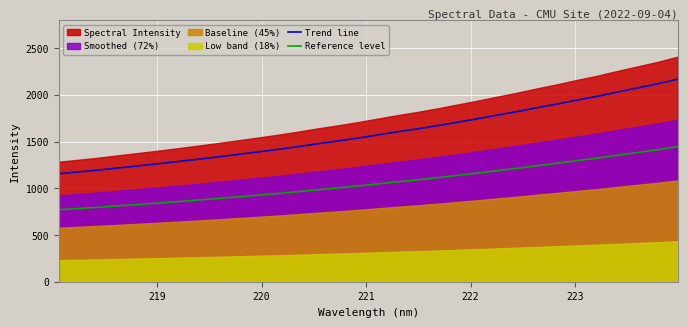

What is the difference between the maximum and minimum values in the Reference level series?

674.8